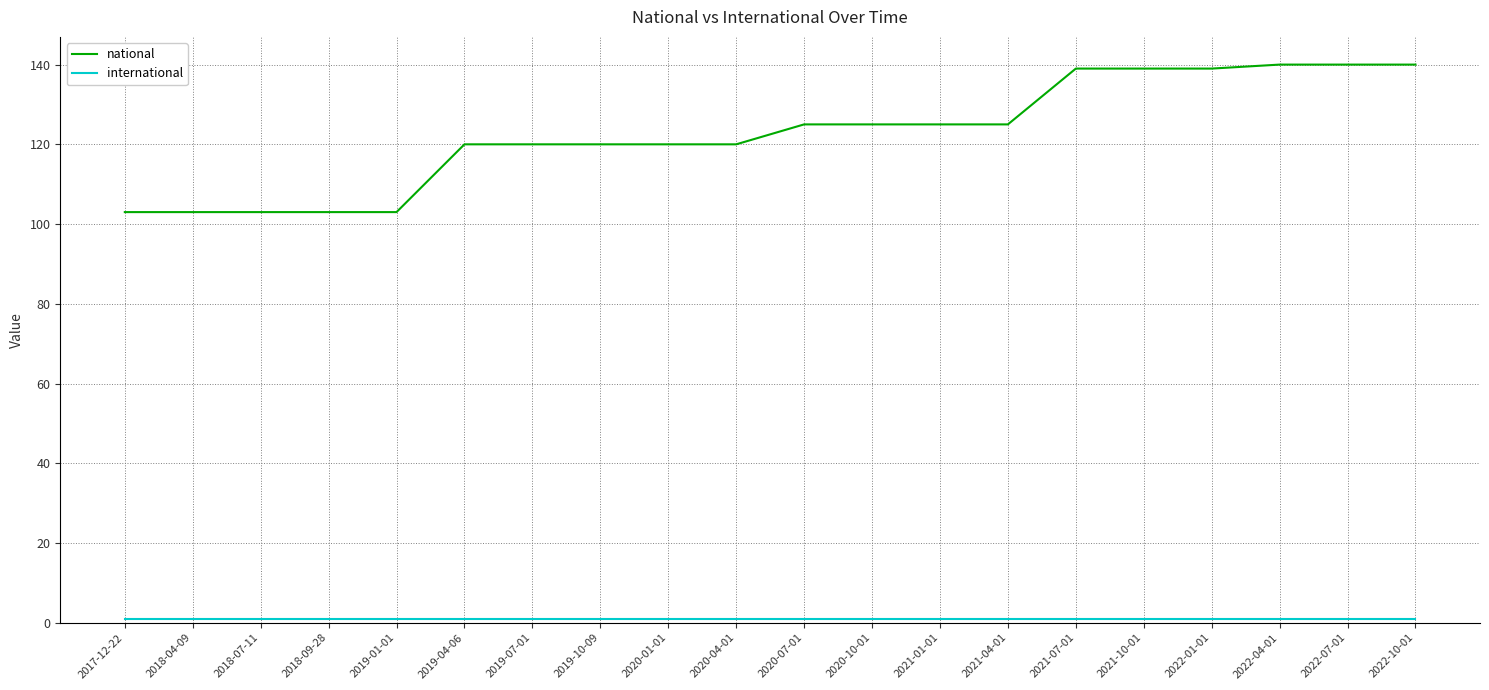

Which series has the largest total across all categories?

national